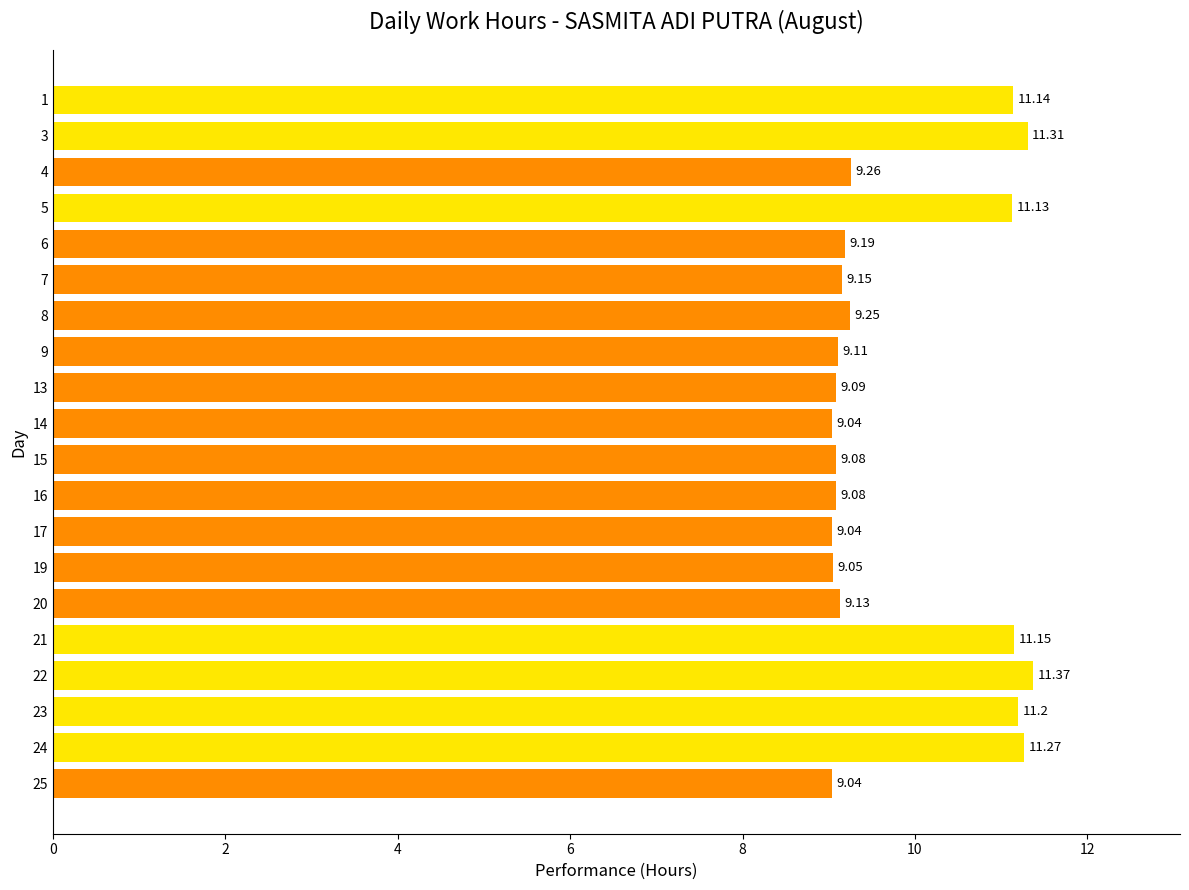

What is the maximum value shown in the chart?

11.4